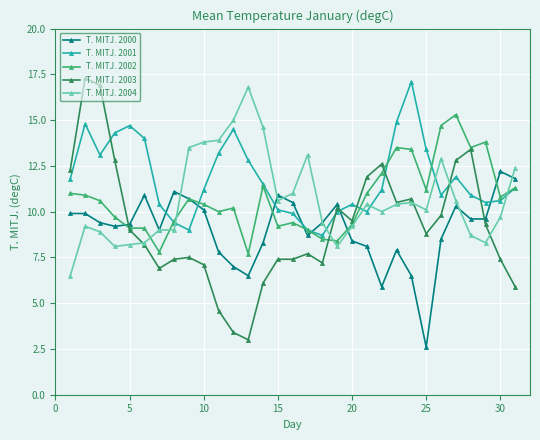

Does the chart display data point markers on the line(s)?

Yes